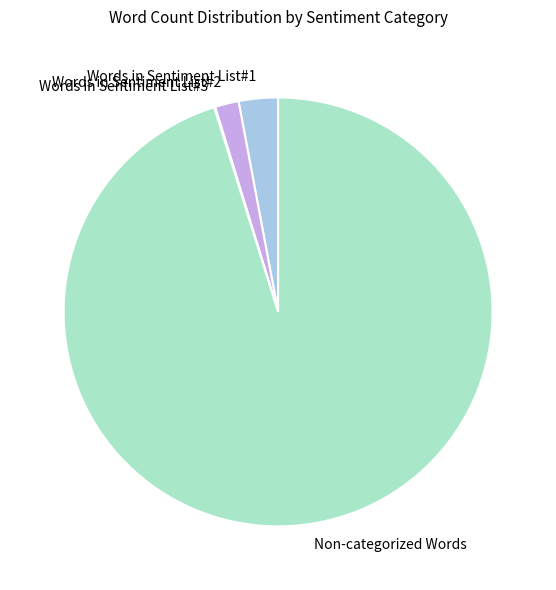

True or false: Non-categorized Words accounts for 95% of the total.

True